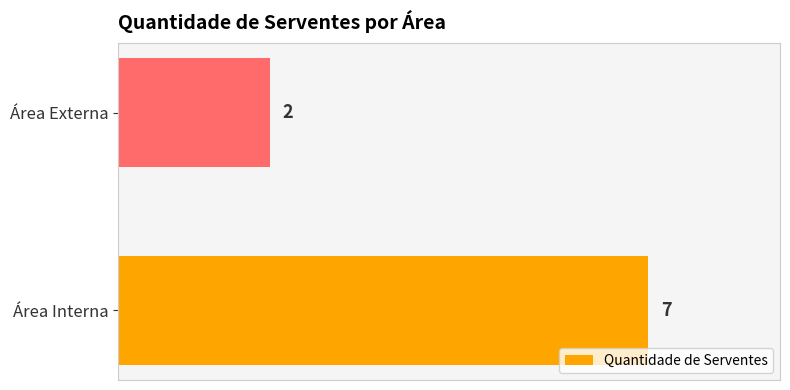

Reading bottom to top, what are all the values shown in this chart?

7	2